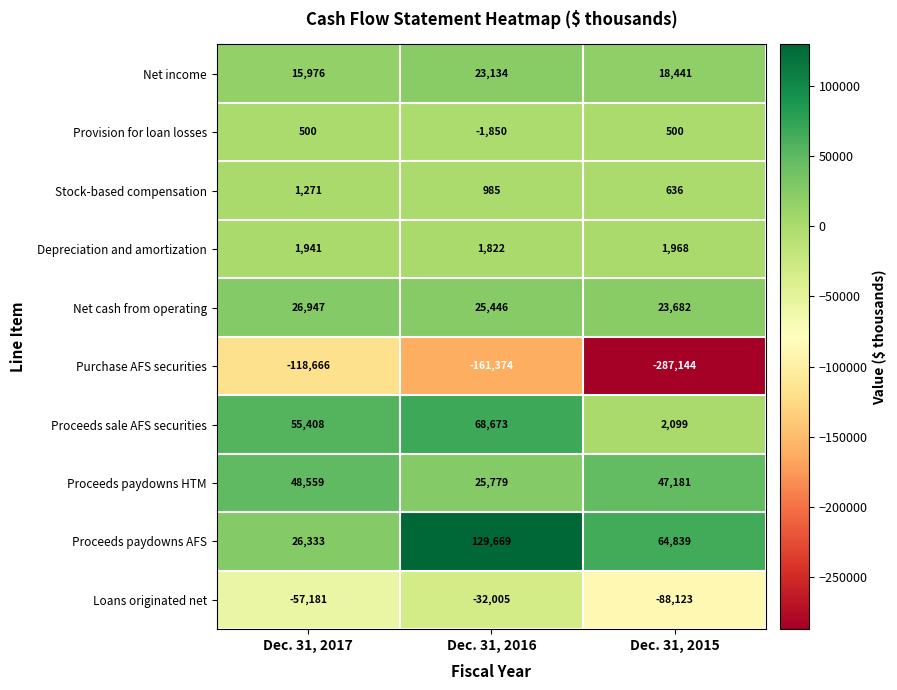

Which category has the lowest value across all series?

Dec. 31, 2015